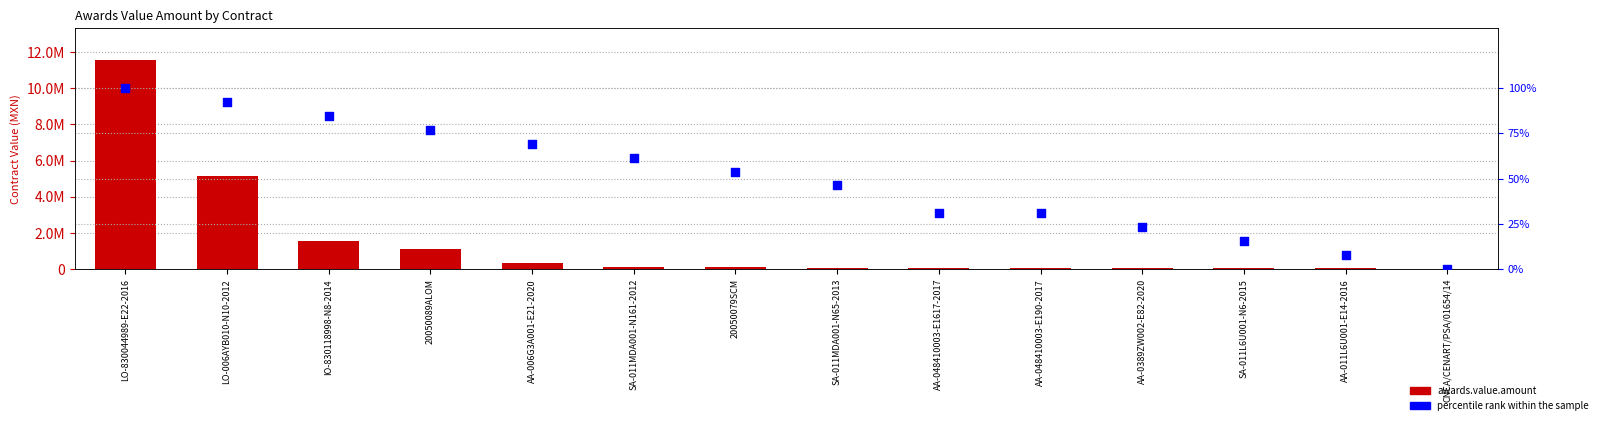

Which series has the widest spread of Y values?

awards.value.amount